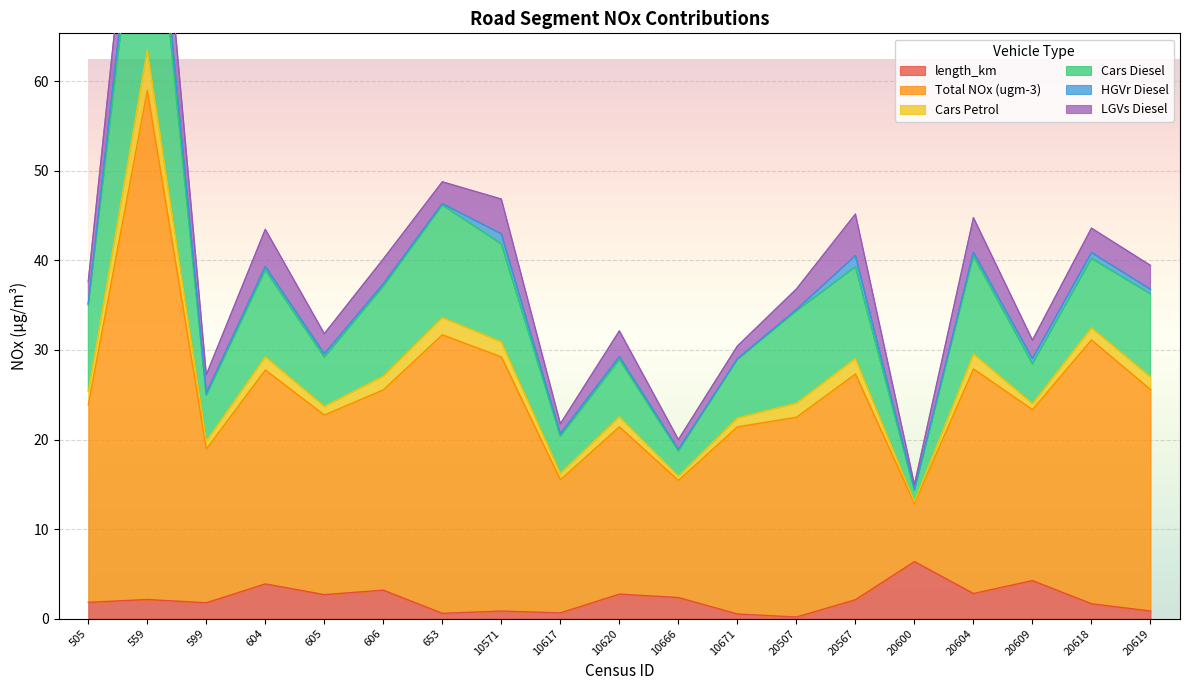

Between 20507 and 20619, which series saw the biggest shift?

Total NOx (ugm-3)